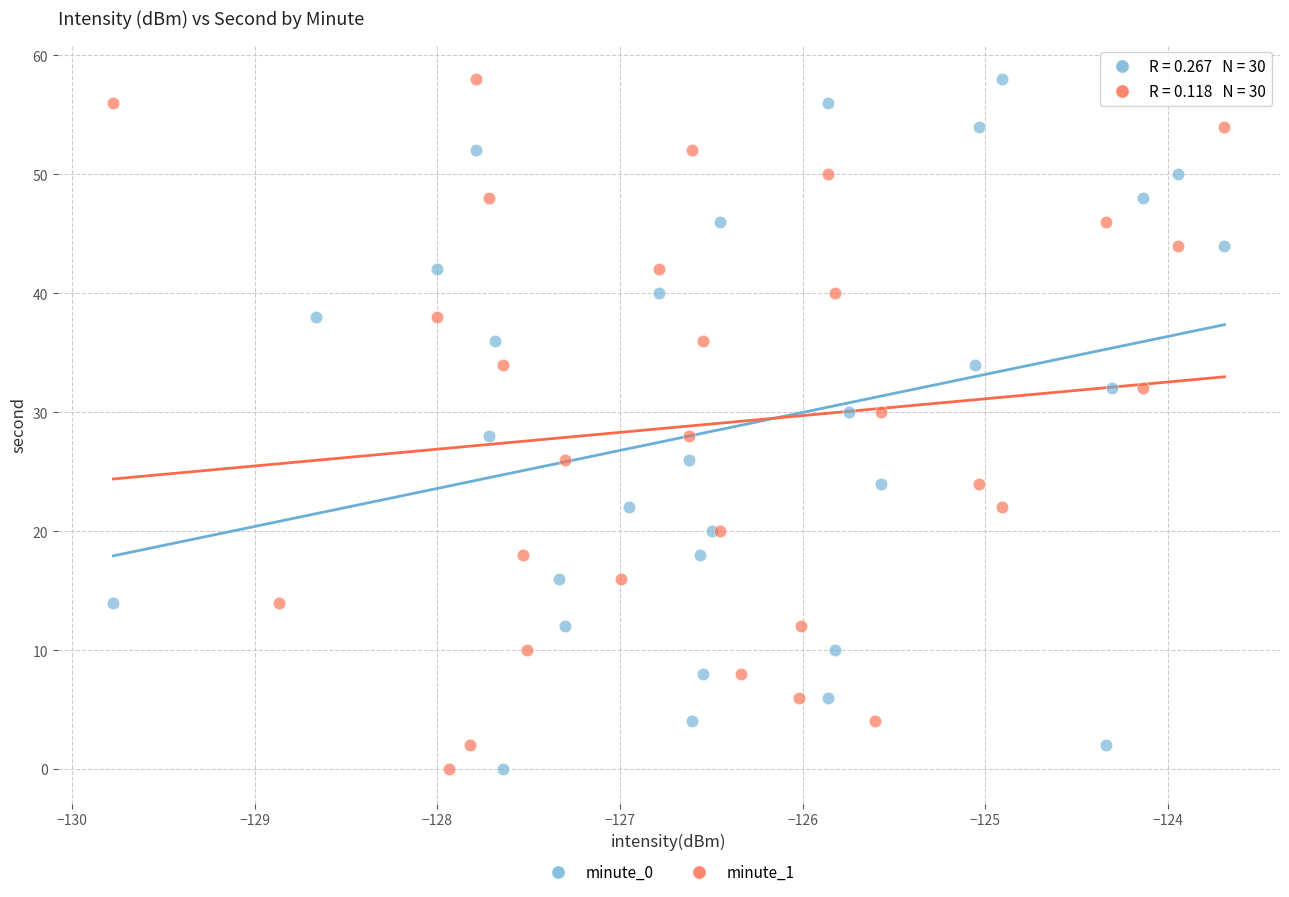

What are all the series names shown in the legend?

minute_0, minute_1